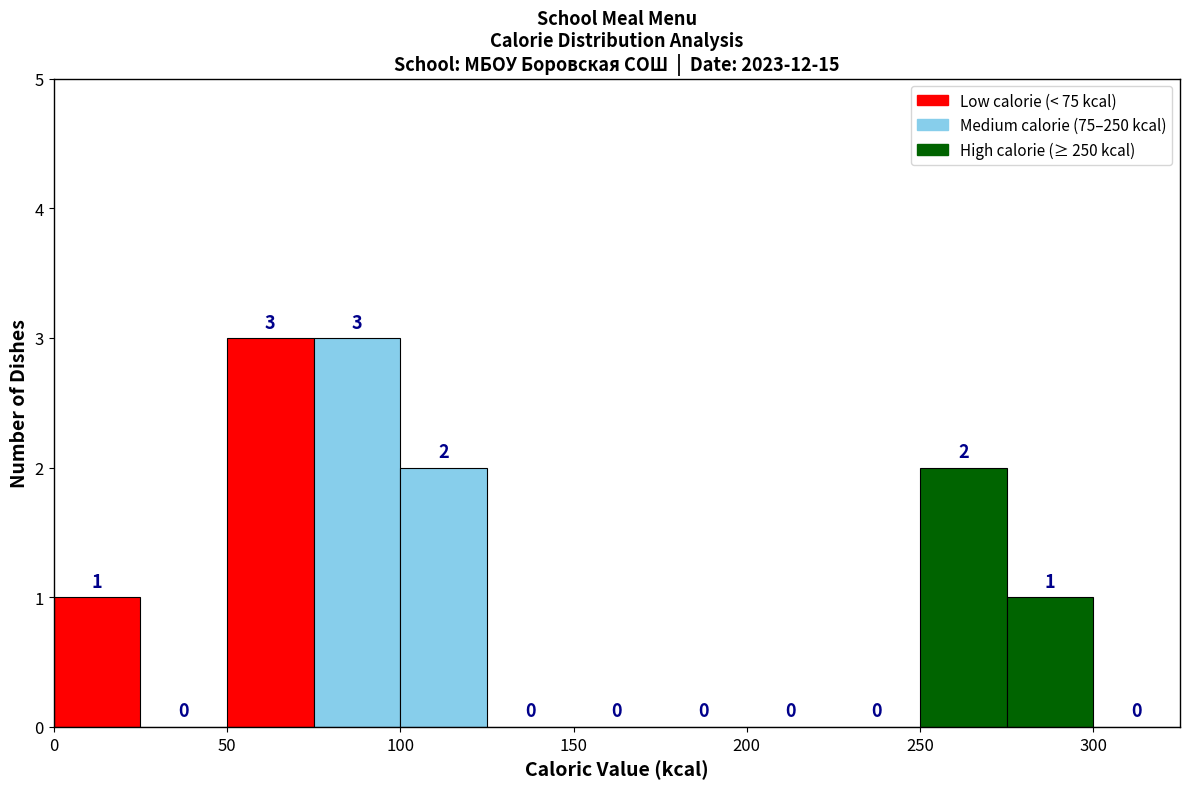

Reading left to right, list every bar in this chart as the range it spans on the x-axis followed by its height.

0 to 25: 1
25 to 50: 0
50 to 75: 3
75 to 100: 3
100 to 125: 2
125 to 150: 0
150 to 175: 0
175 to 200: 0
200 to 225: 0
225 to 250: 0
250 to 275: 2
275 to 300: 1
300 to 325: 0